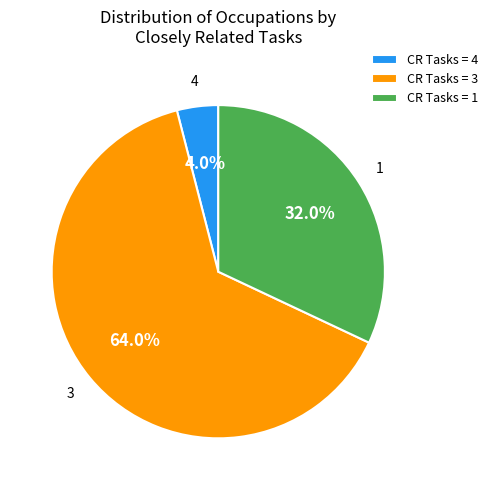

Which slice is the smallest?

CR Tasks = 4